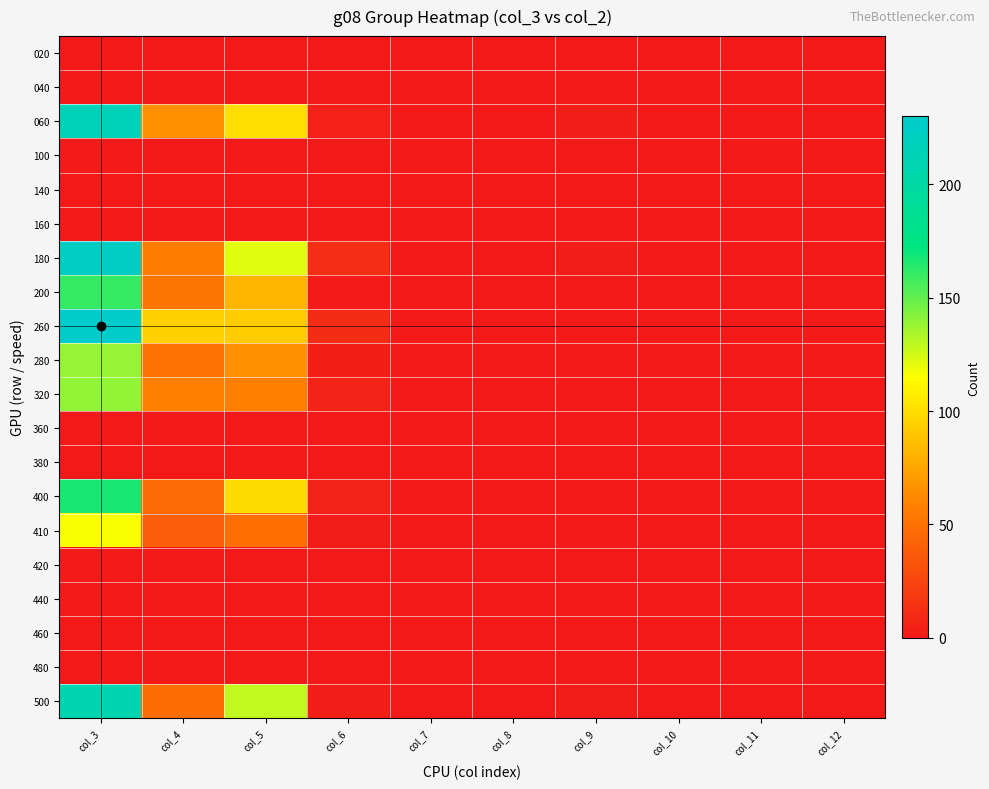

Which label corresponds to the smallest value in the chart?

col_3